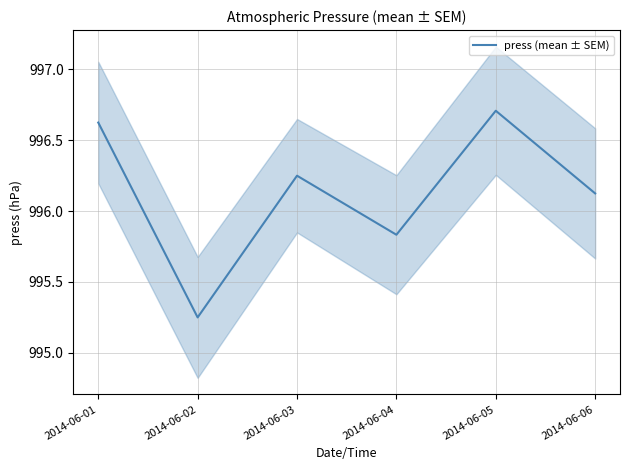

Approximately how many times larger is the value at 2014-06-02 compared to 2014-06-05?

1.0